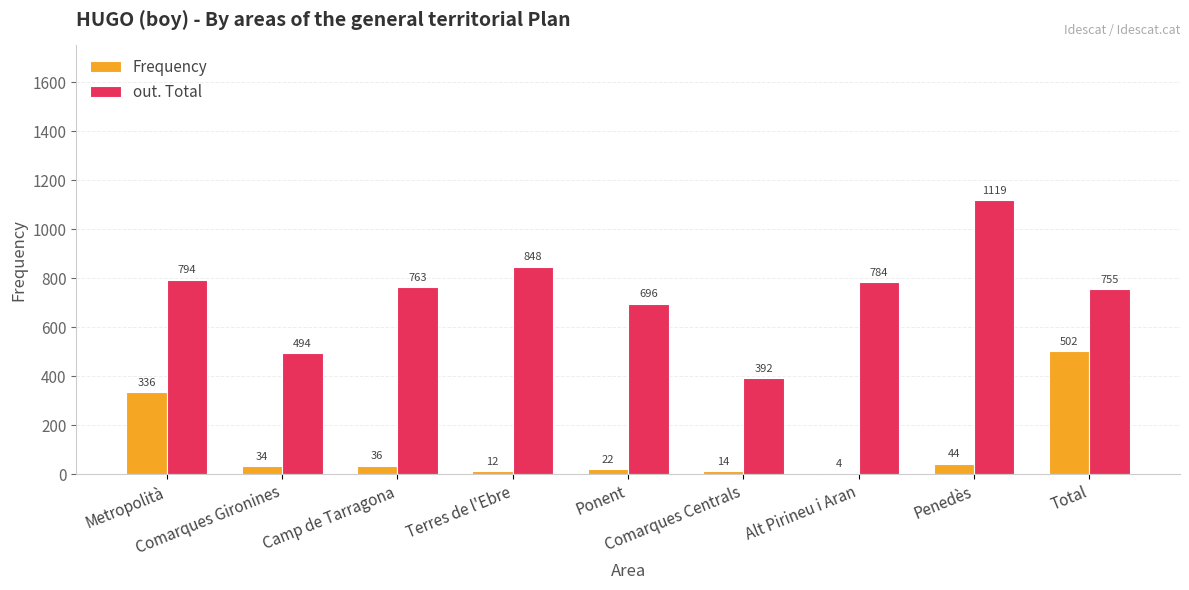

What is the total value across all series at Penedès?

1163